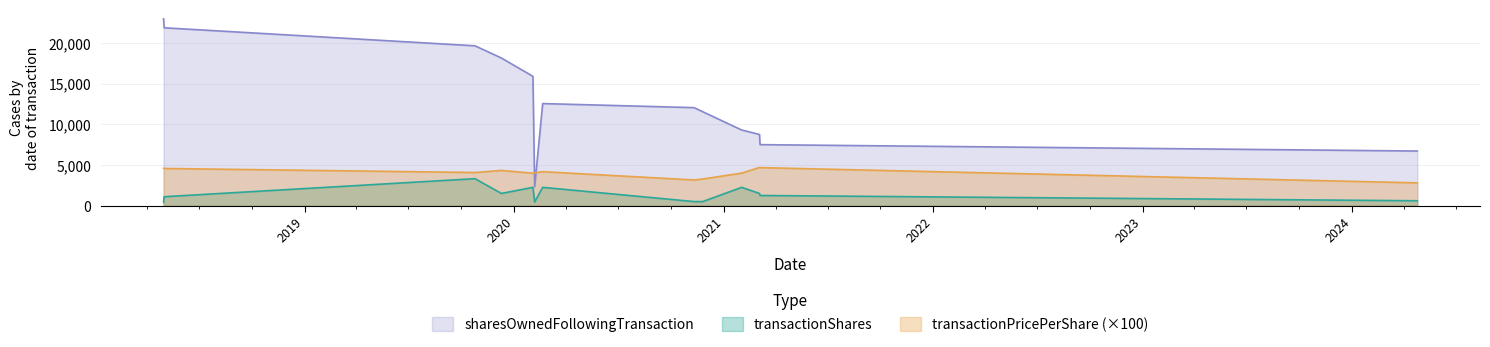

True or false: transactionPricePerShare and transactionShares intersect in this chart.

False